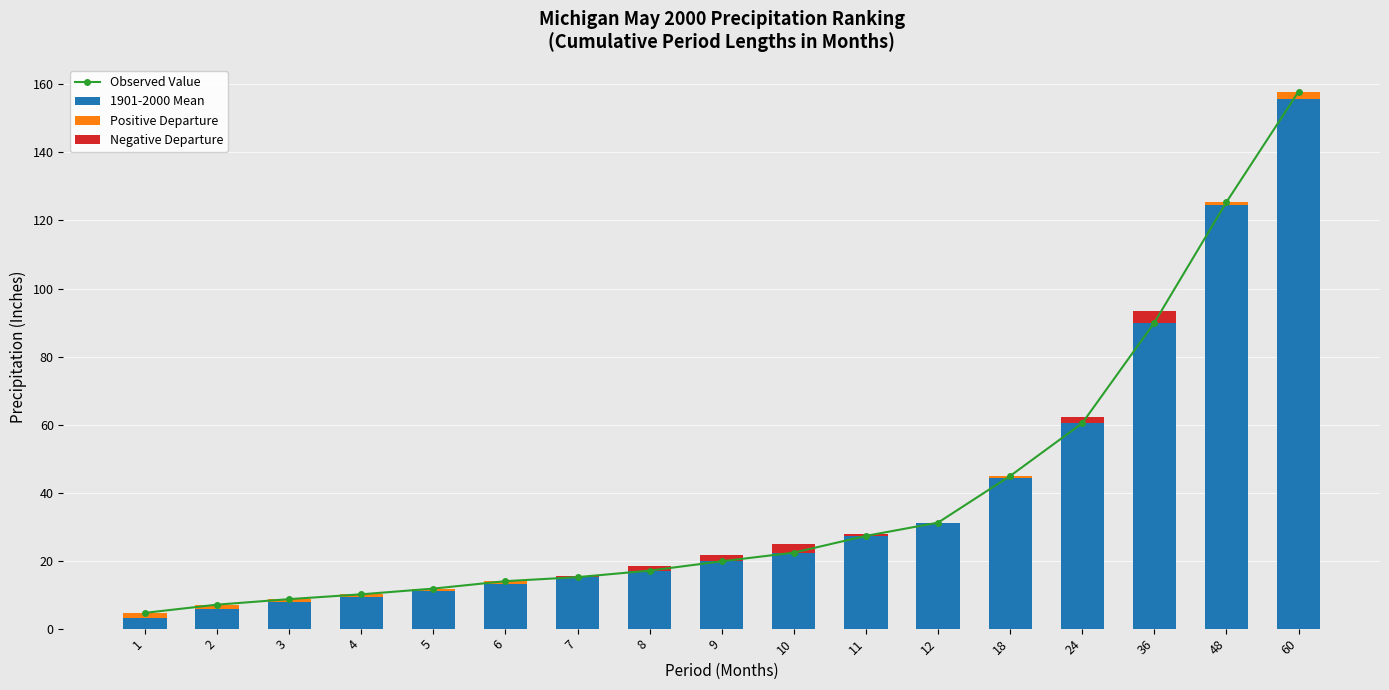

The 1901-2000 Mean series shows 19.2 at 5. True or false?

False